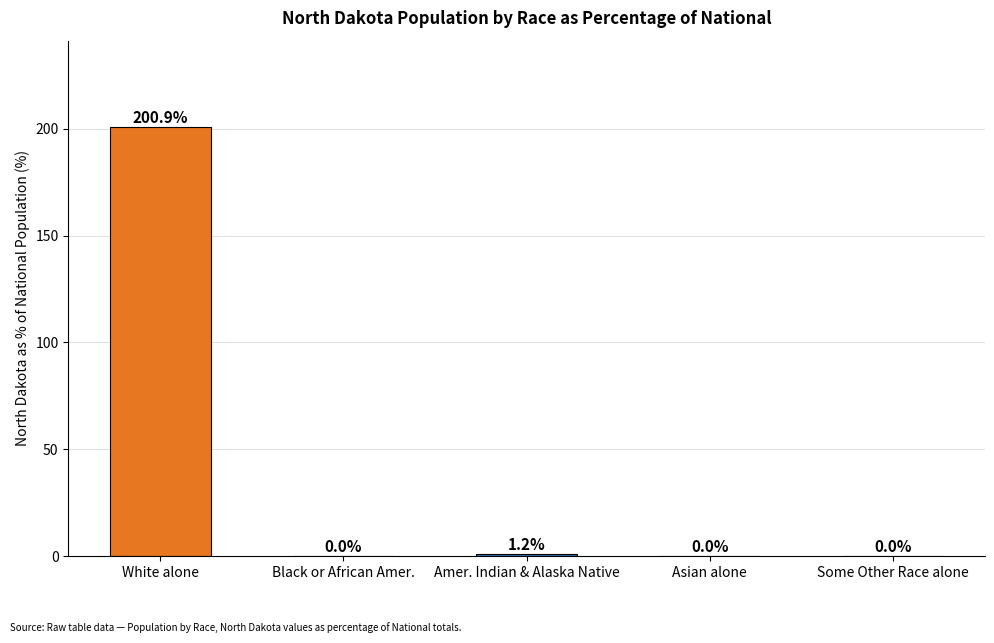

The value at Amer. Indian & Alaska Native is 1.2. True or false?

True